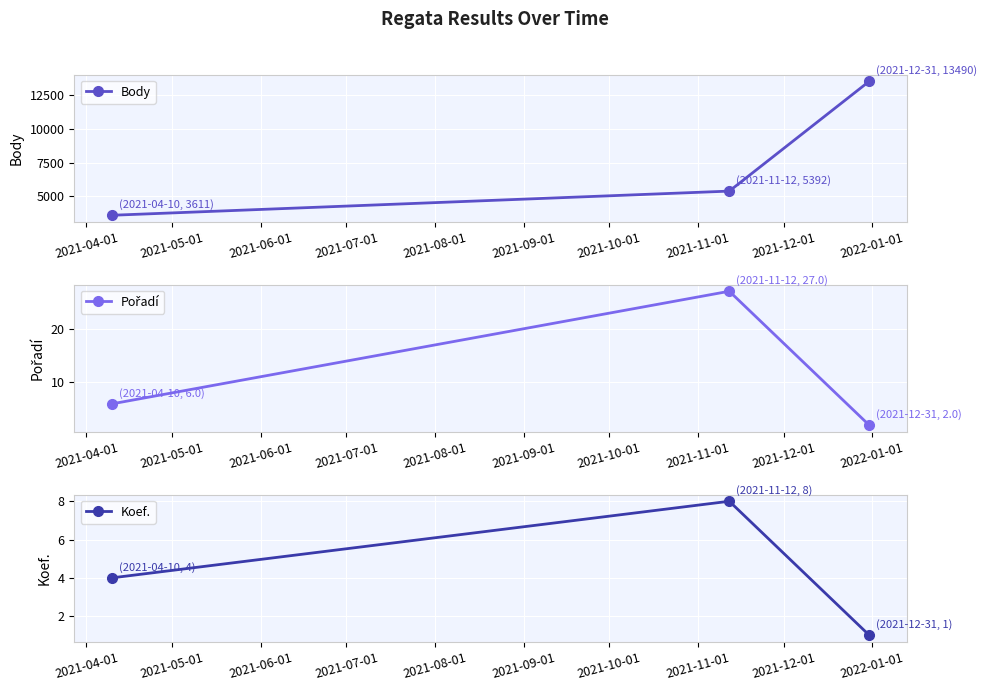

How many Body values are between 3611 and 13490?

3